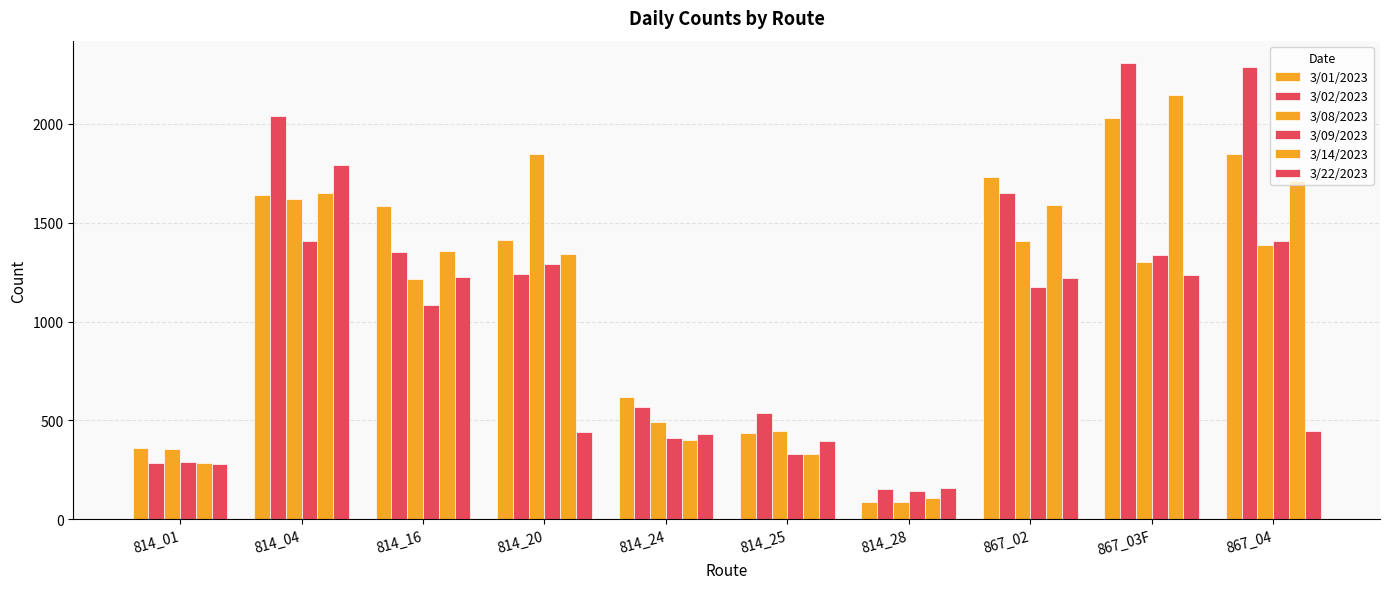

What is the minimum value shown in the chart?

87